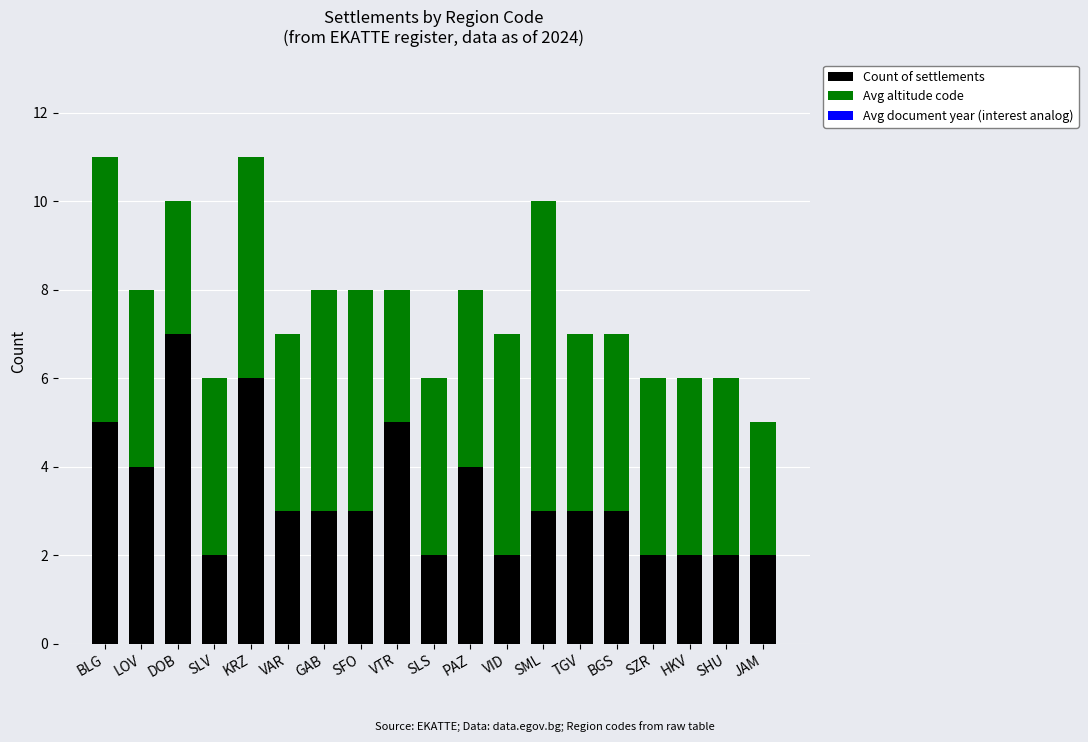

Is it true that Count of settlements equals 5 at VTR?

True